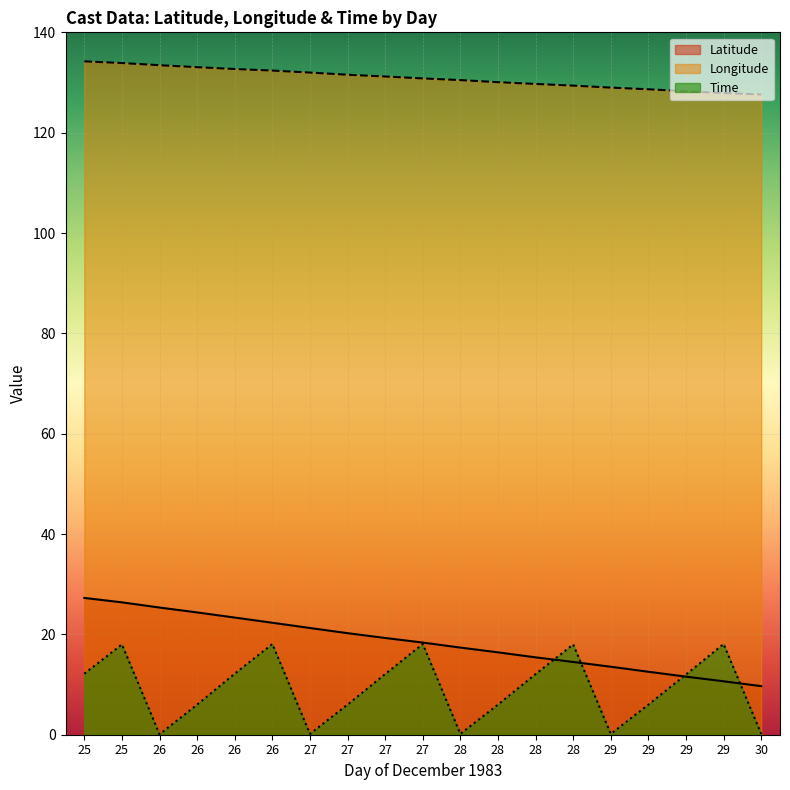

How many data points in Latitude are above 18?

10